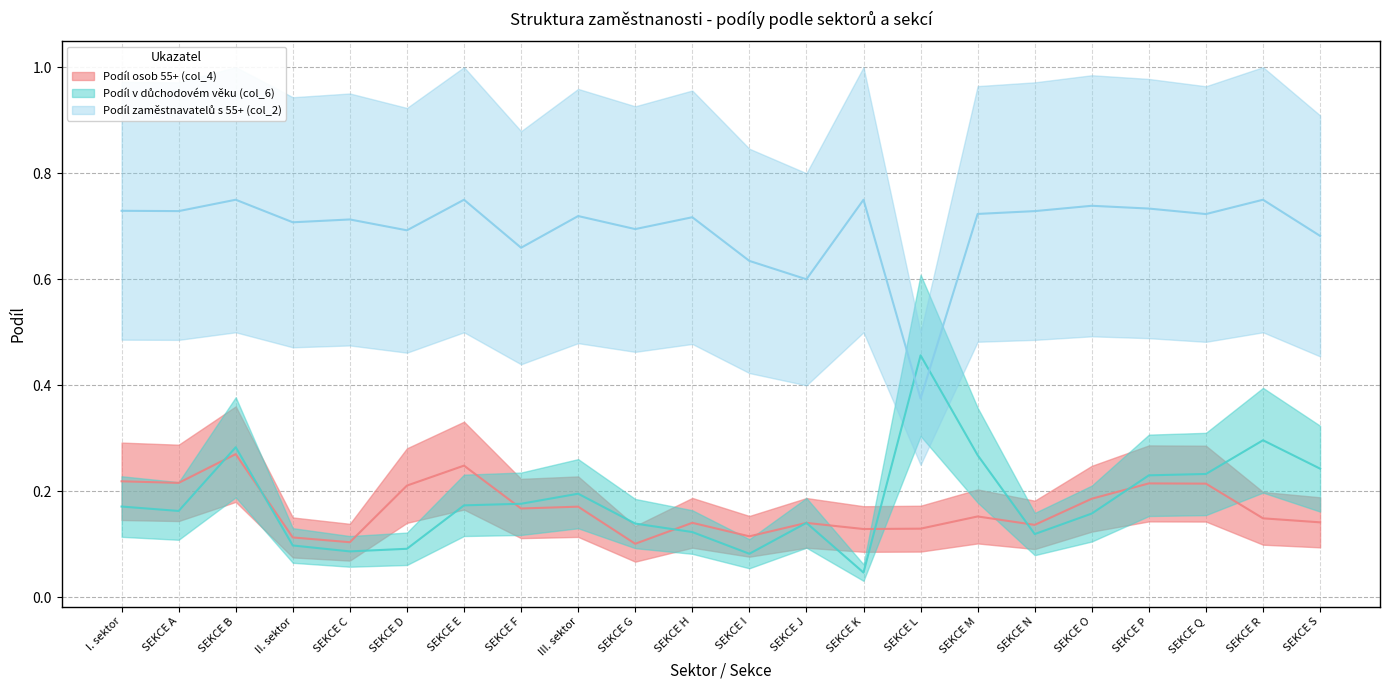

Which series changed the most between SEKCE L and SEKCE S?

Podíl zaměstnavatelů s 55+ (col_2)